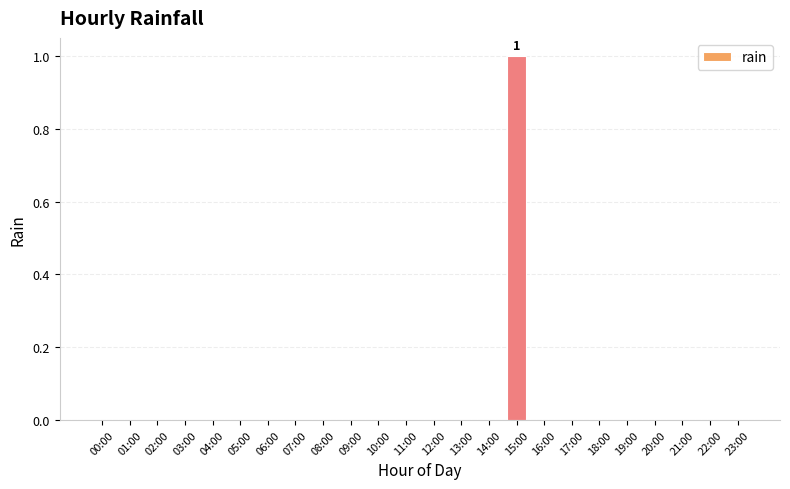

Is it true that the value at 21:00 is 0?

True